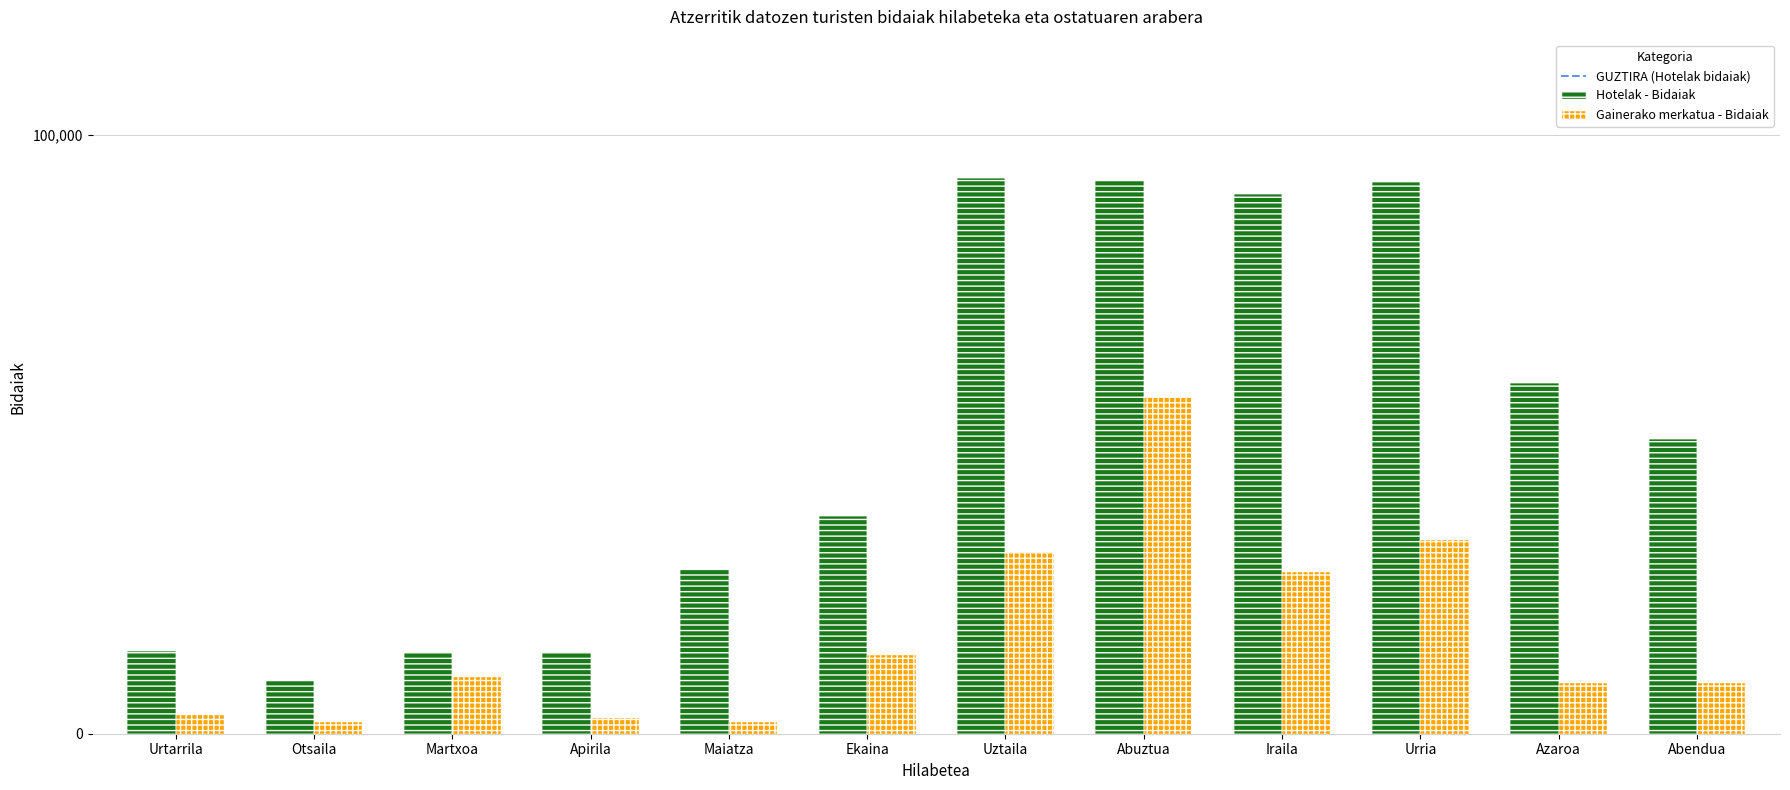

What is the sum of all Gainerako merkatua - Bidaiak values?

195196